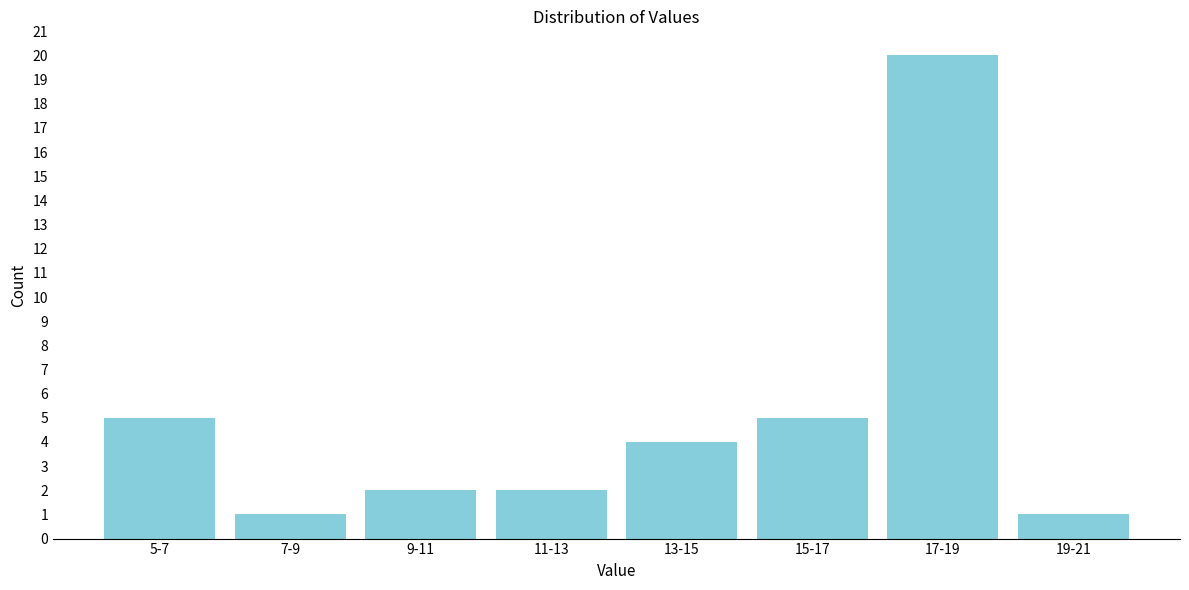

Reading left to right, transcribe all the data shown in this chart.

5-7=5	7-9=1	9-11=2	11-13=2	13-15=4	15-17=5	17-19=20	19-21=1